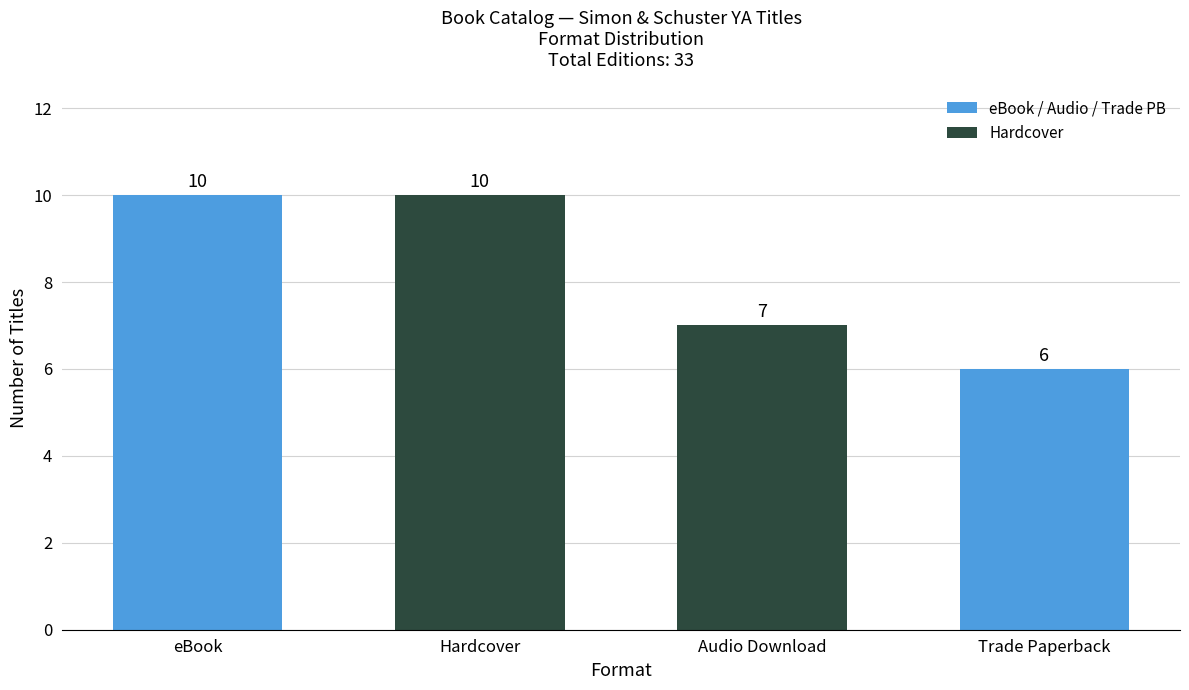

What is the ratio of the value at Trade Paperback to the value at eBook?

0.6